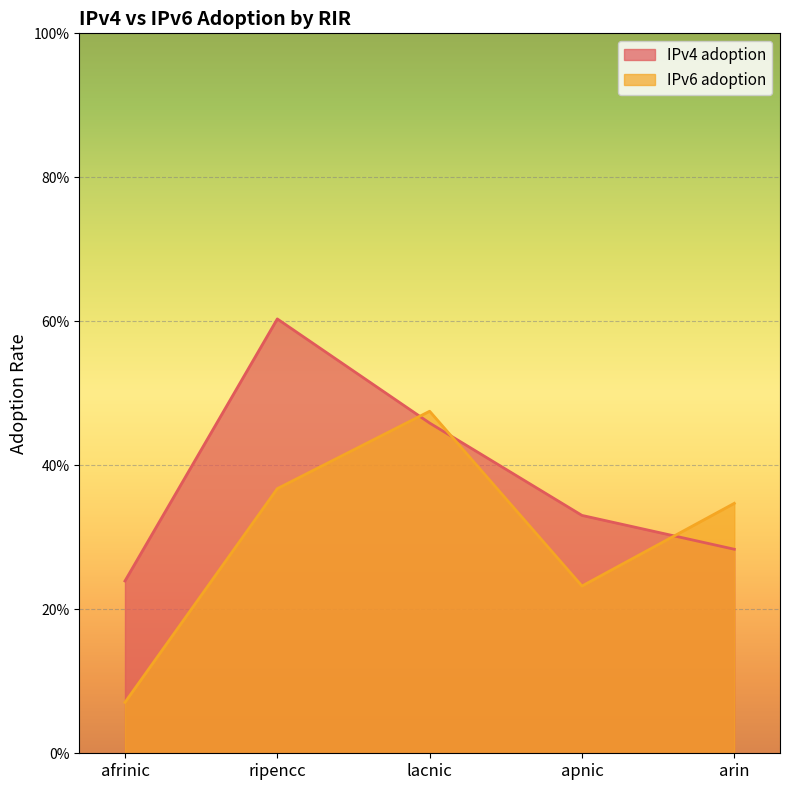

What is the highest value of the IPv6 adoption series?

0.5